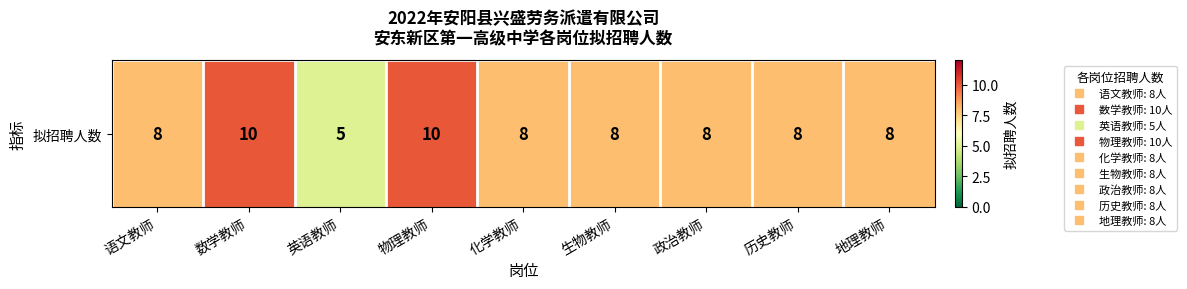

How many values exceed 8?

2